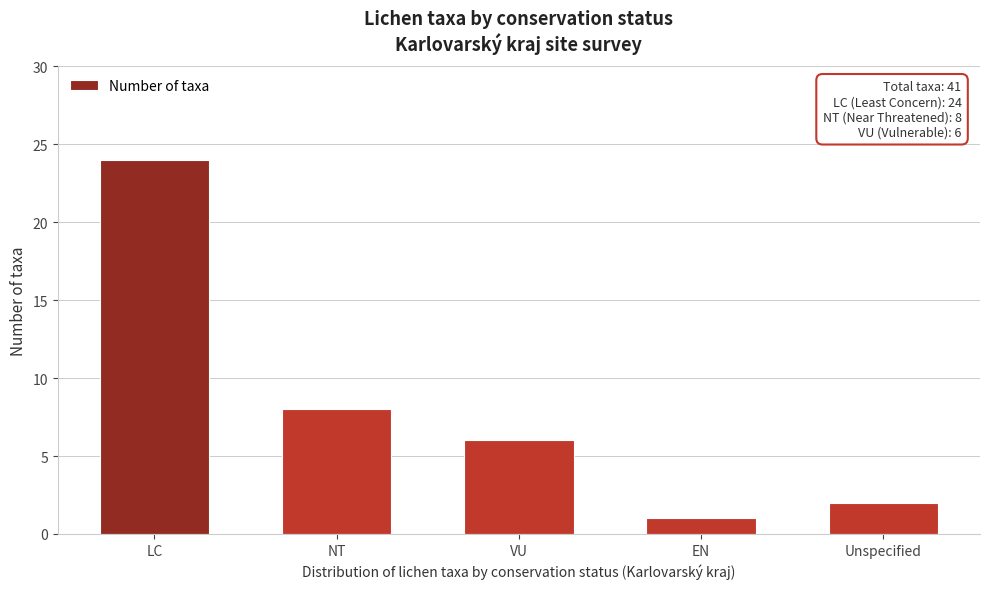

Reading right to left, transcribe all the data shown in this chart.

Unspecified=2	EN=1	VU=6	NT=8	LC=24